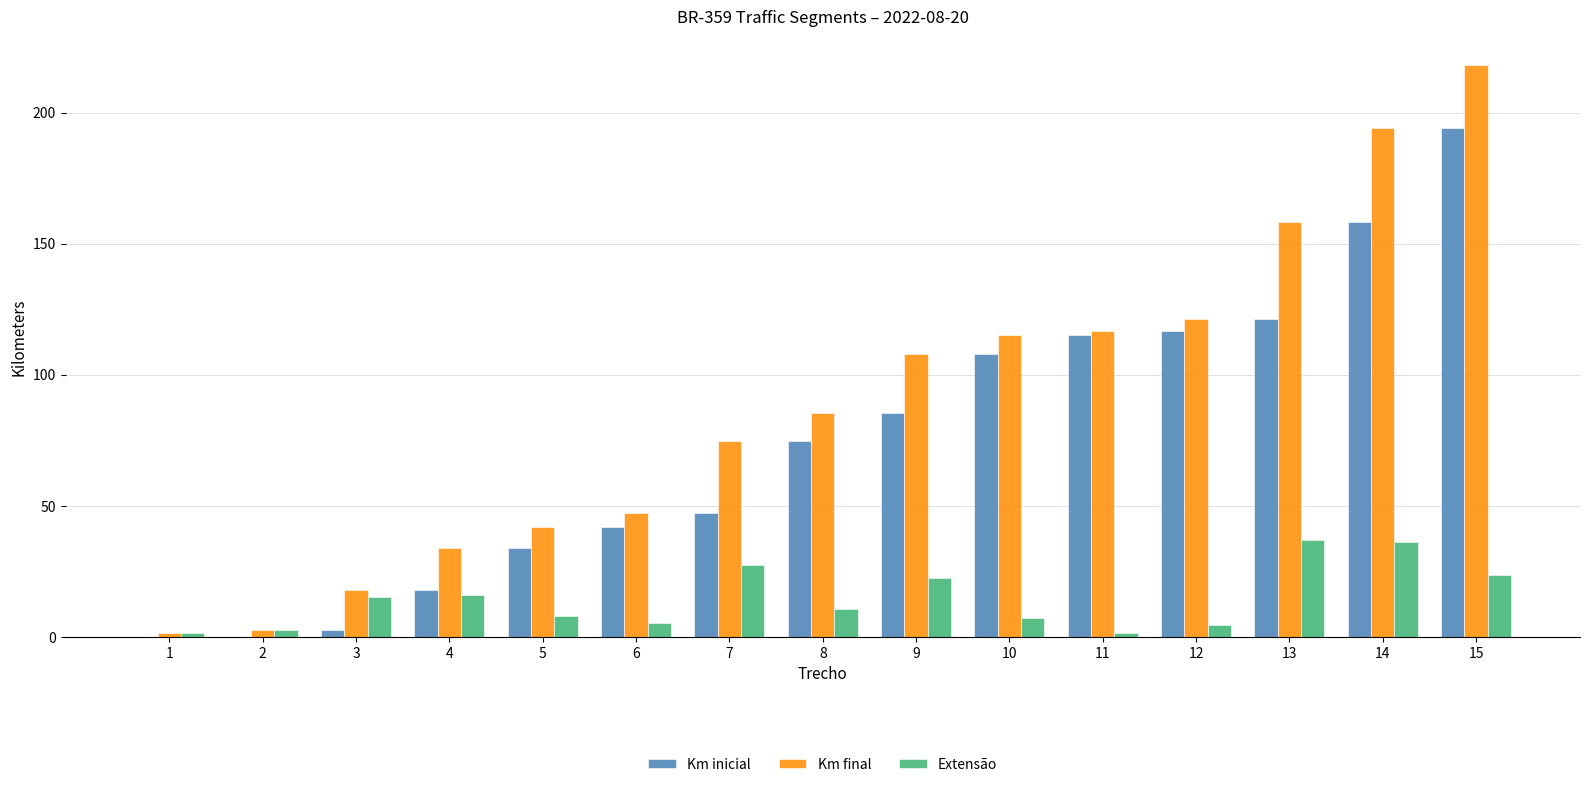

The Km final series shows 248.4 at 13. True or false?

False